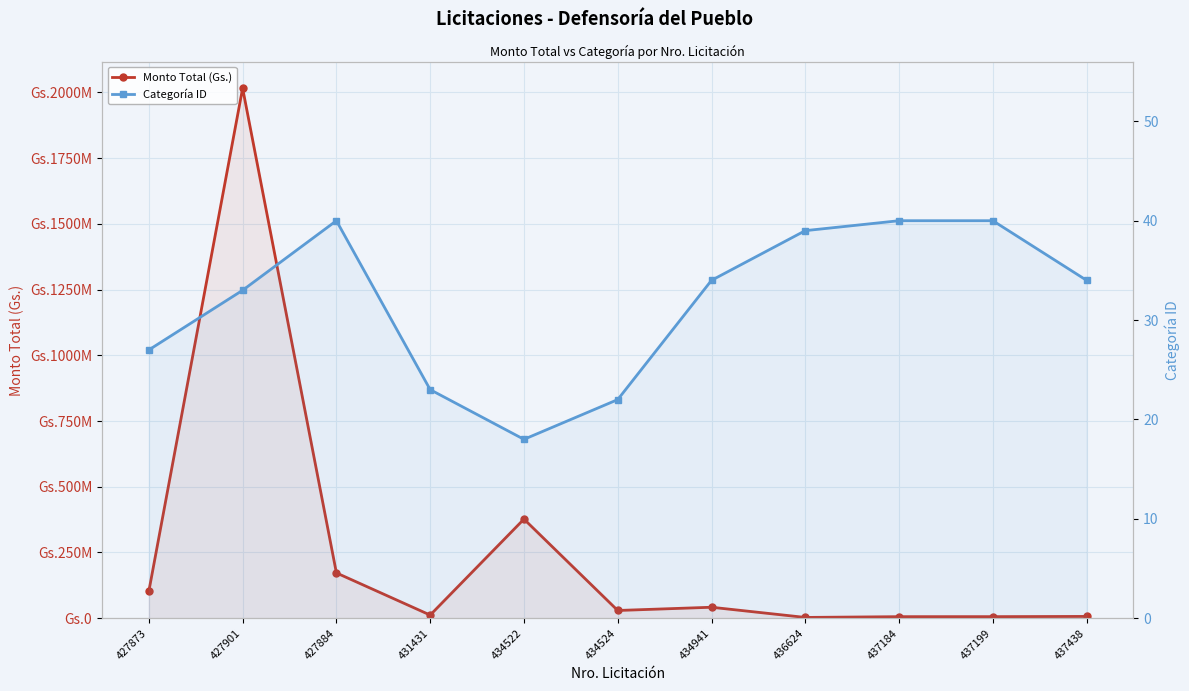

Is the value of Monto Total (Gs.) at 434941 greater than the value of Categoría ID at 427884?

Yes